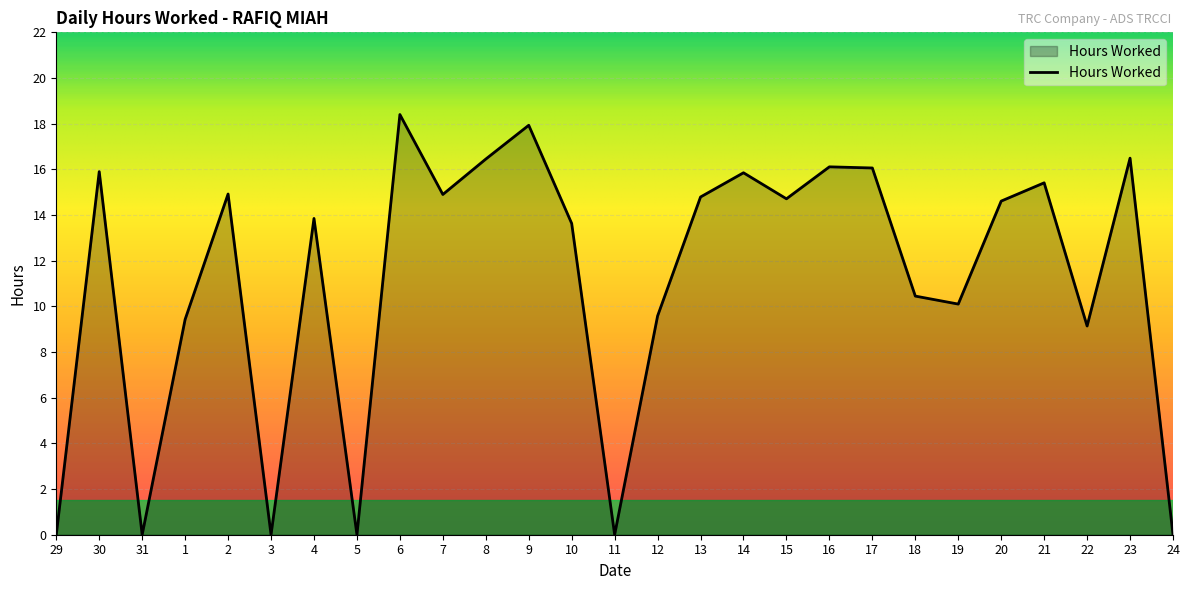

Is it true that the value at 19 is 2.6?

False